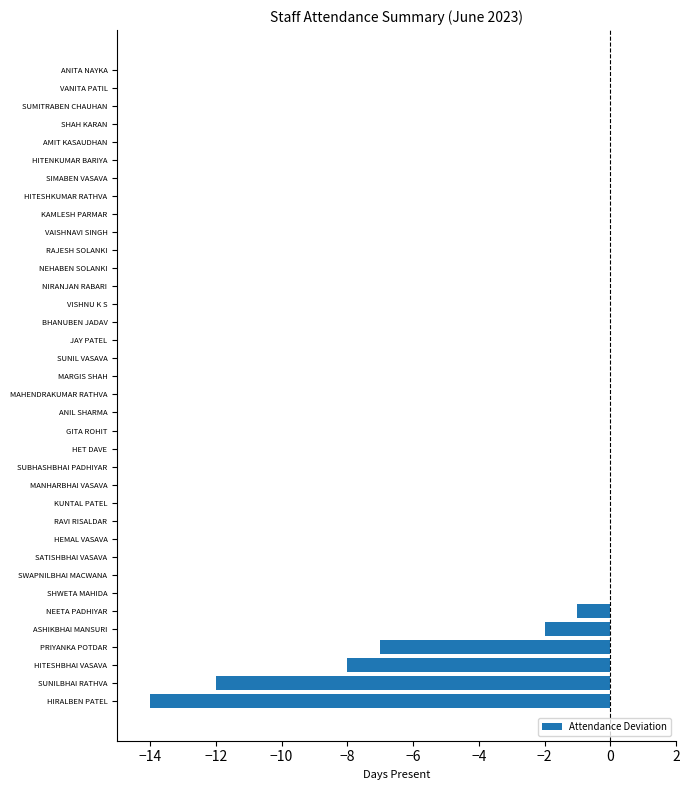

What is the sum of the values at HITESHBHAI VASAVA and PRIYANKA POTDAR?

-15